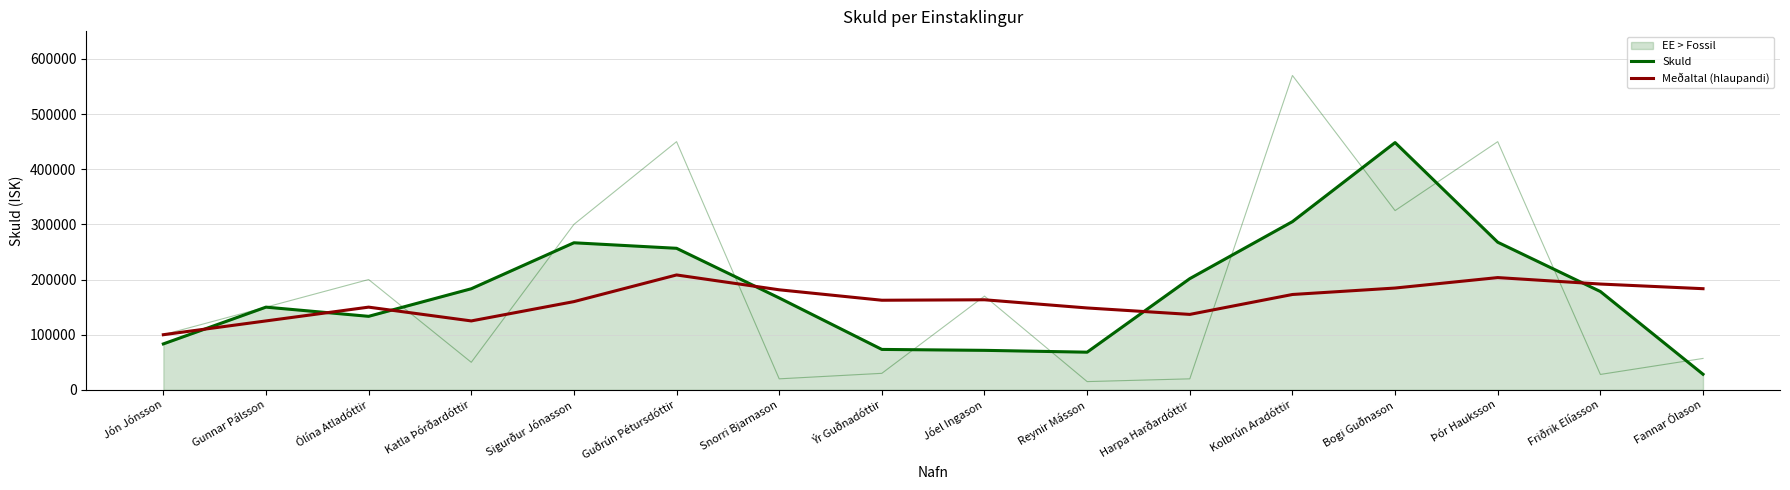

What is the total value across all series at Fannar Ólason?

211770.8